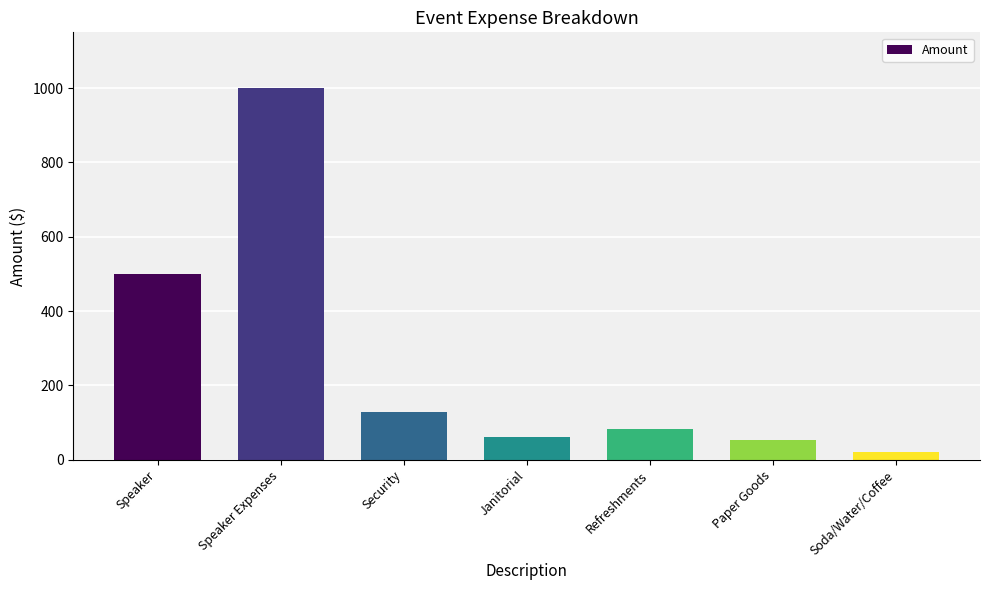

What is the value of the 3rd bar from the left?

129.0